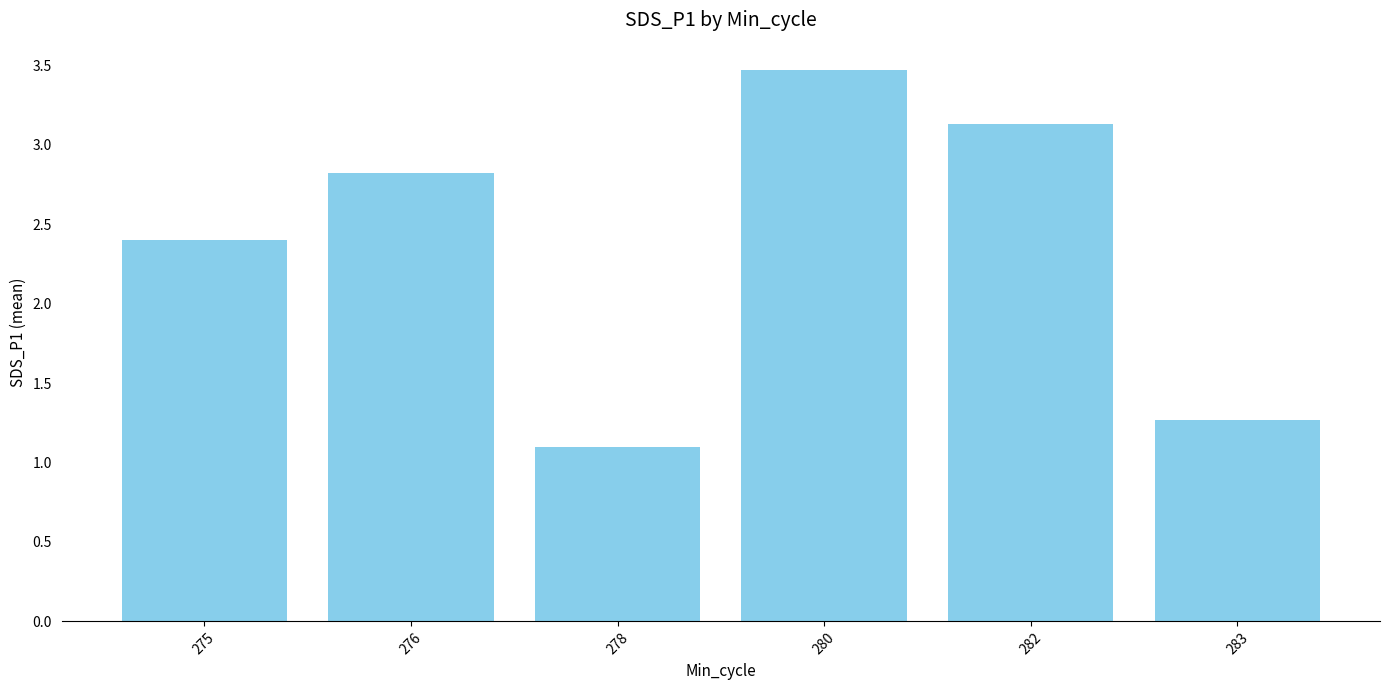

Reading left to right, transcribe all the data shown in this chart.

275=2.4	276=2.8	278=1.1	280=3.5	282=3.1	283=1.3